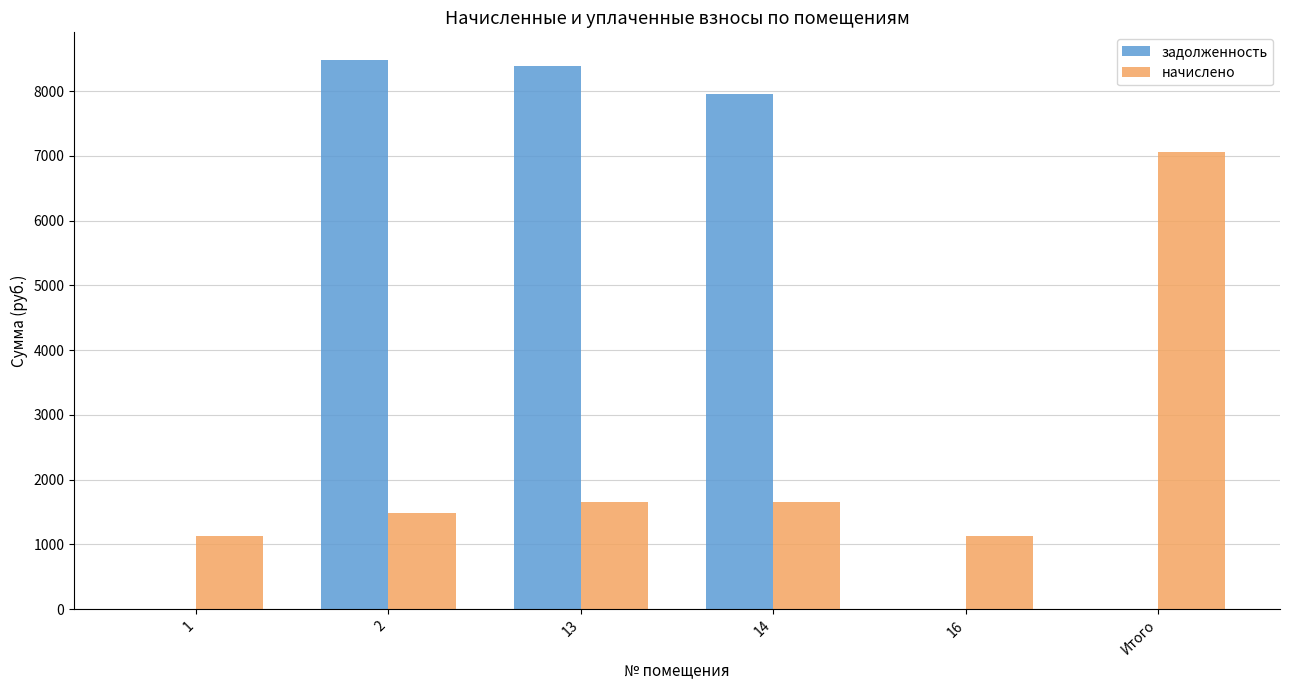

What is the spread (max minus min) of values at Итого?

7060.7